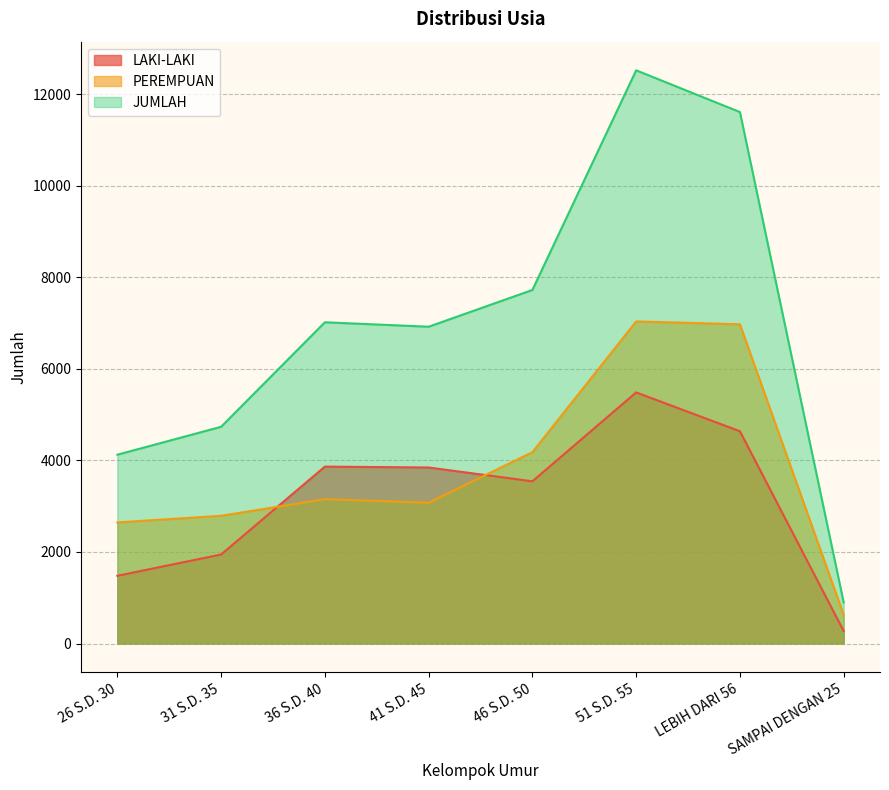

How many interior local valleys does the JUMLAH series have?

1